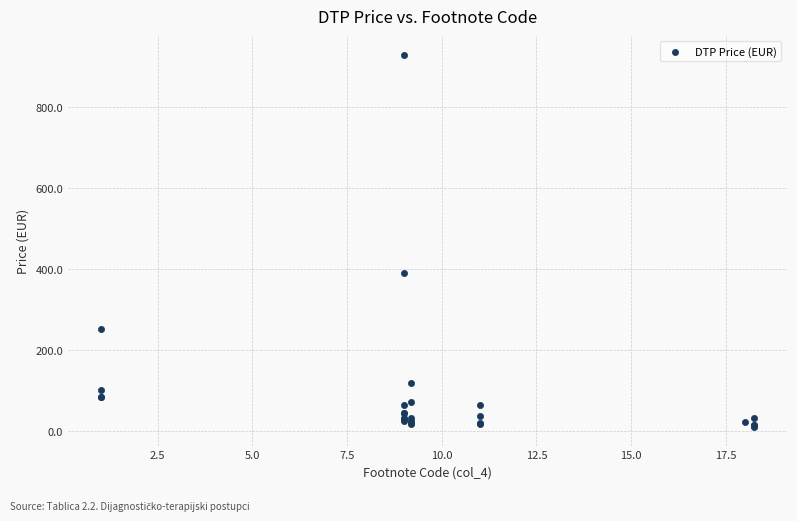

What Y value in the scatter plot is closest to 469?

390.6